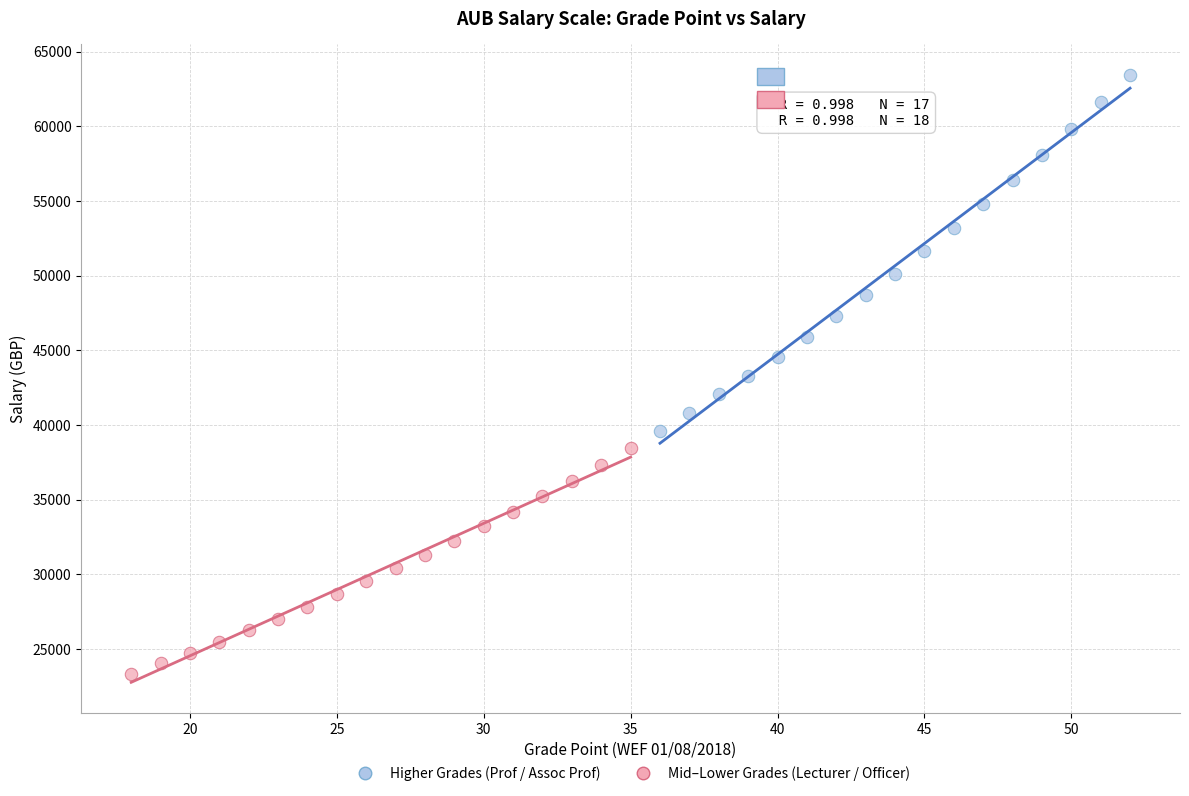

What are all the series names shown in the legend?

Higher Grades (Prof / Assoc Prof), Mid–Lower Grades (Lecturer / Officer)